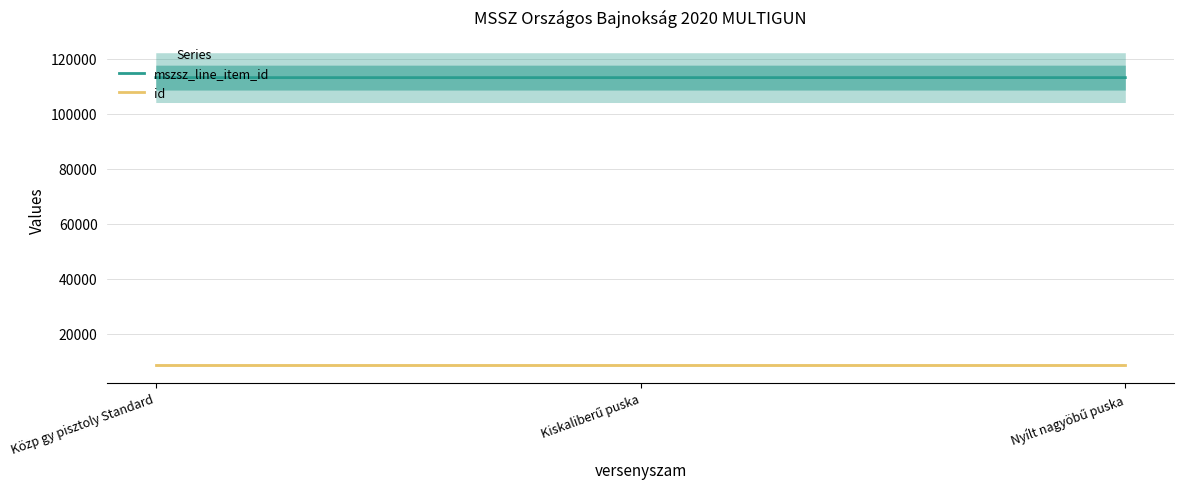

Rank the categories by id value from highest to lowest.

Közp gy pisztoly Standard, Kiskaliberű puska, Nyílt nagyöbű puska